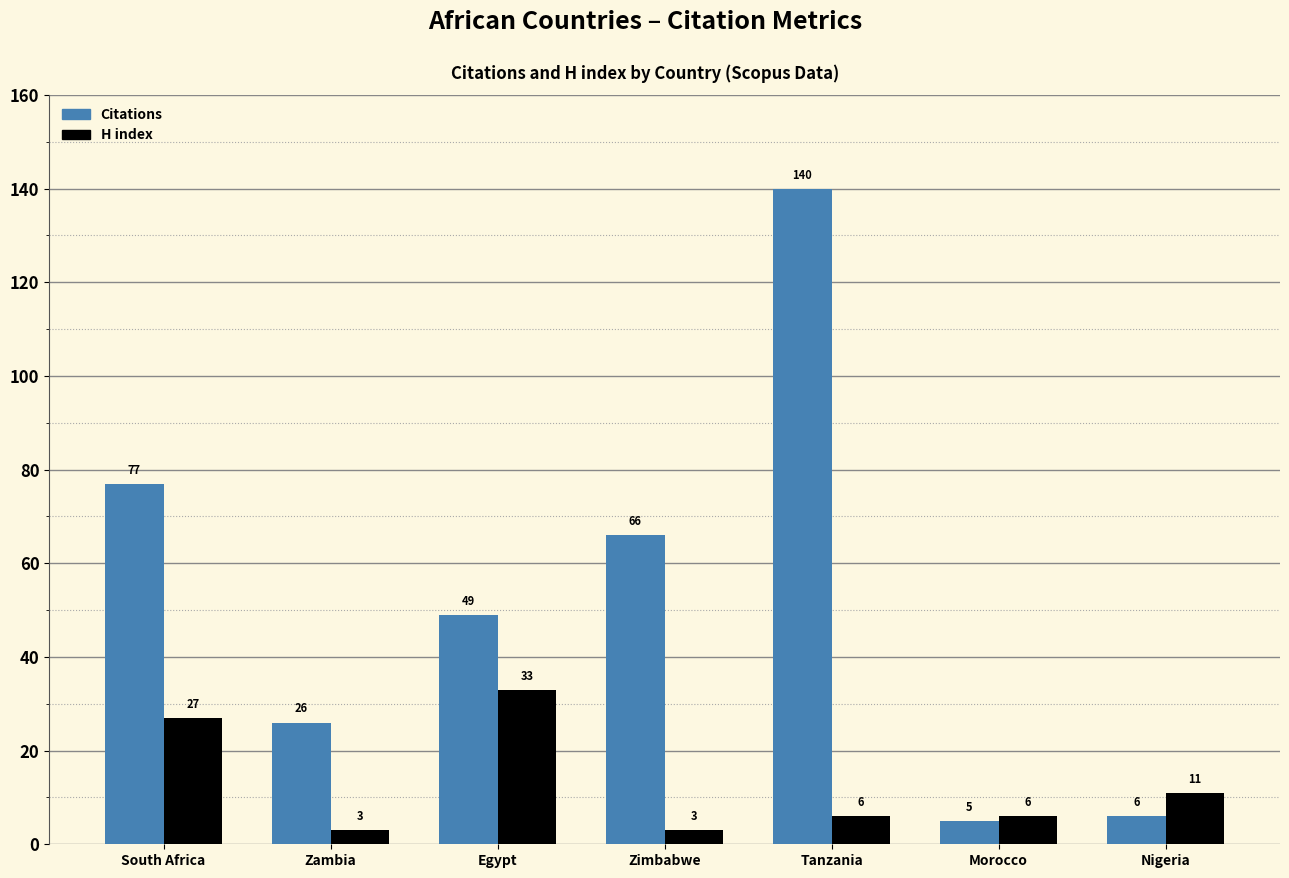

At which label is Citations closest to 72?

South Africa